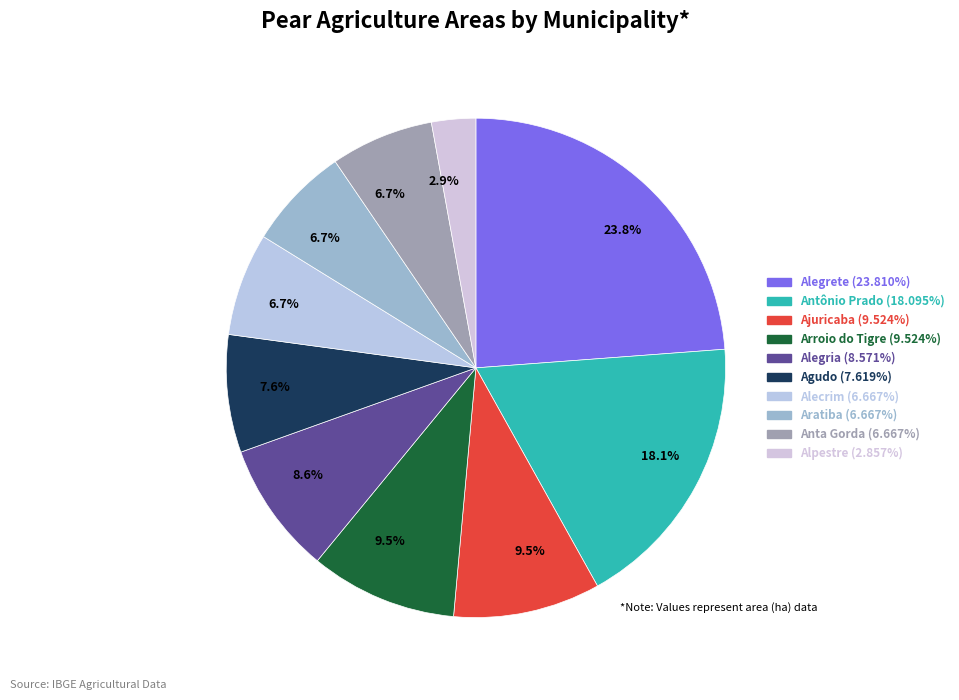

How many segments does this pie chart have?

10